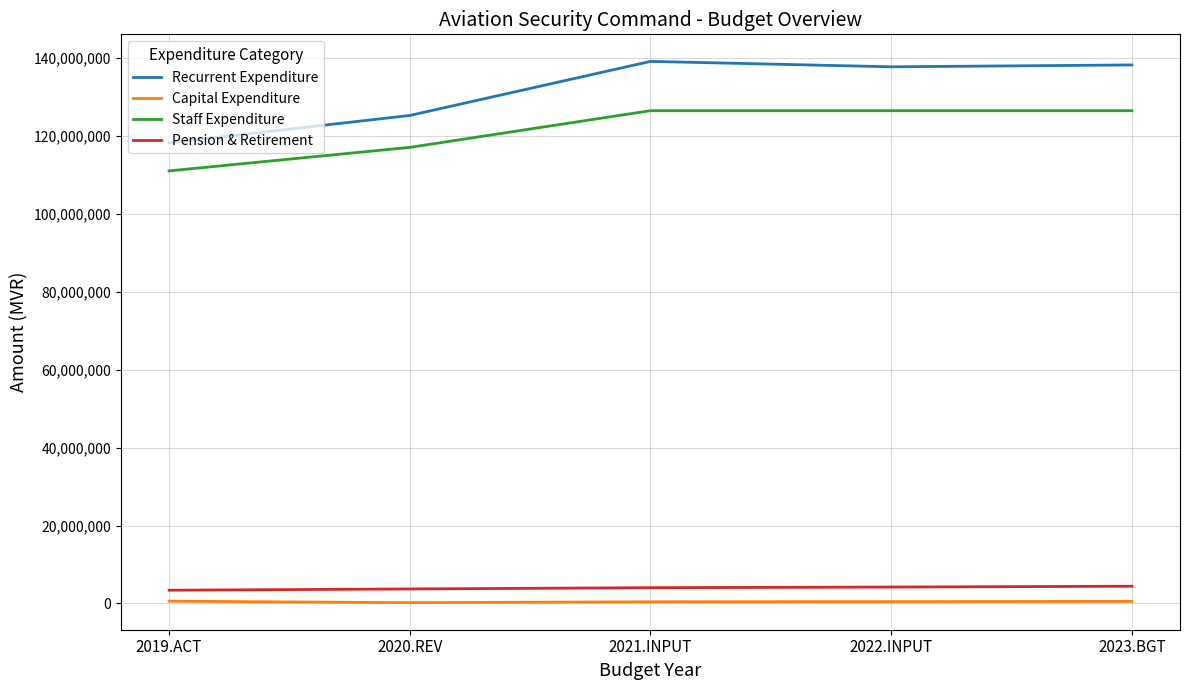

What is the difference between the highest and lowest values at 2019.ACT?

117683138